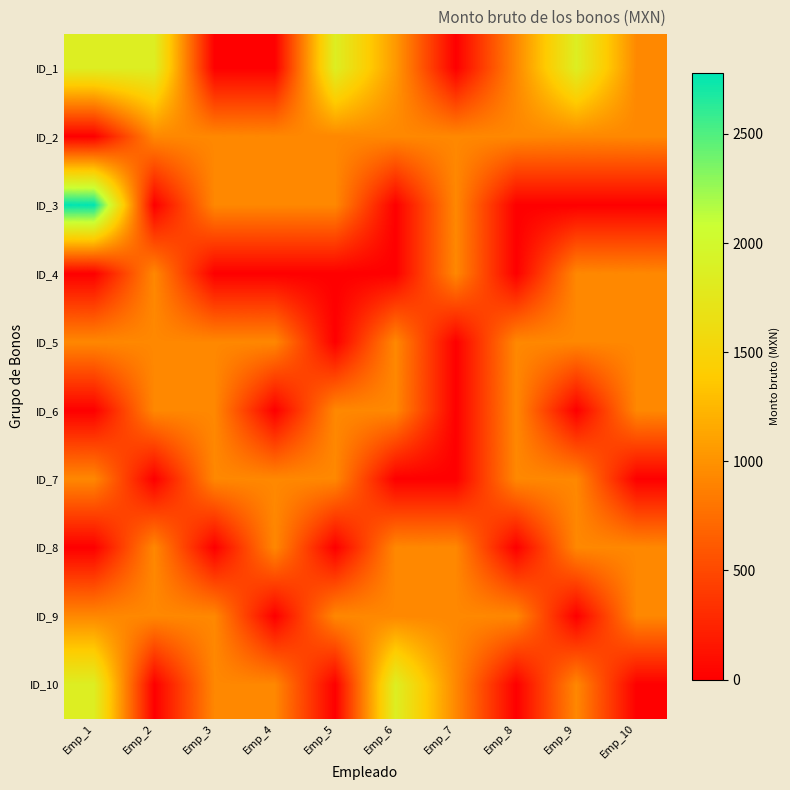

Reading left to right, transcribe all the data shown in this chart.

ID_1: Emp_1=1852.1	Emp_2=1852.1	Emp_3=0.0	Emp_4=0.0	Emp_5=1852.1	Emp_6=1041.8	Emp_7=0.0	Emp_8=926.1	Emp_9=1852.1	Emp_10=926.1
ID_2: Emp_1=0.0	Emp_2=926.1	Emp_3=926.1	Emp_4=926.1	Emp_5=926.1	Emp_6=926.1	Emp_7=926.1	Emp_8=926.1	Emp_9=926.1	Emp_10=926.1
ID_3: Emp_1=2778.2	Emp_2=0.0	Emp_3=926.1	Emp_4=926.1	Emp_5=926.1	Emp_6=0.0	Emp_7=926.1	Emp_8=0.0	Emp_9=0.0	Emp_10=0.0
ID_4: Emp_1=0.0	Emp_2=926.1	Emp_3=0.0	Emp_4=0.0	Emp_5=0.0	Emp_6=0.0	Emp_7=926.1	Emp_8=0.0	Emp_9=926.1	Emp_10=926.1
ID_5: Emp_1=926.1	Emp_2=926.1	Emp_3=926.1	Emp_4=926.1	Emp_5=0.0	Emp_6=926.1	Emp_7=0.0	Emp_8=926.1	Emp_9=926.1	Emp_10=926.1
ID_6: Emp_1=0.0	Emp_2=926.1	Emp_3=926.1	Emp_4=0.0	Emp_5=926.1	Emp_6=926.1	Emp_7=0.0	Emp_8=926.1	Emp_9=0.0	Emp_10=926.1
ID_7: Emp_1=926.1	Emp_2=0.0	Emp_3=926.1	Emp_4=926.1	Emp_5=926.1	Emp_6=0.0	Emp_7=0.0	Emp_8=926.1	Emp_9=926.1	Emp_10=0.0
ID_8: Emp_1=0.0	Emp_2=926.1	Emp_3=0.0	Emp_4=926.1	Emp_5=0.0	Emp_6=926.1	Emp_7=926.1	Emp_8=0.0	Emp_9=926.1	Emp_10=926.1
ID_9: Emp_1=926.1	Emp_2=926.1	Emp_3=926.1	Emp_4=0.0	Emp_5=926.1	Emp_6=926.1	Emp_7=926.1	Emp_8=926.1	Emp_9=0.0	Emp_10=926.1
ID_10: Emp_1=1852.1	Emp_2=0.0	Emp_3=926.1	Emp_4=926.1	Emp_5=0.0	Emp_6=1852.1	Emp_7=926.1	Emp_8=0.0	Emp_9=926.1	Emp_10=0.0